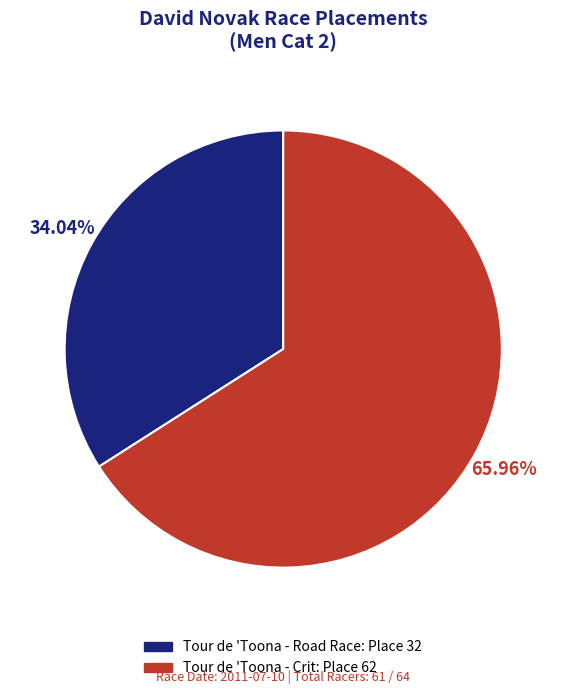

To the nearest percent, what portion does Tour de 'Toona - Crit represent?

66%